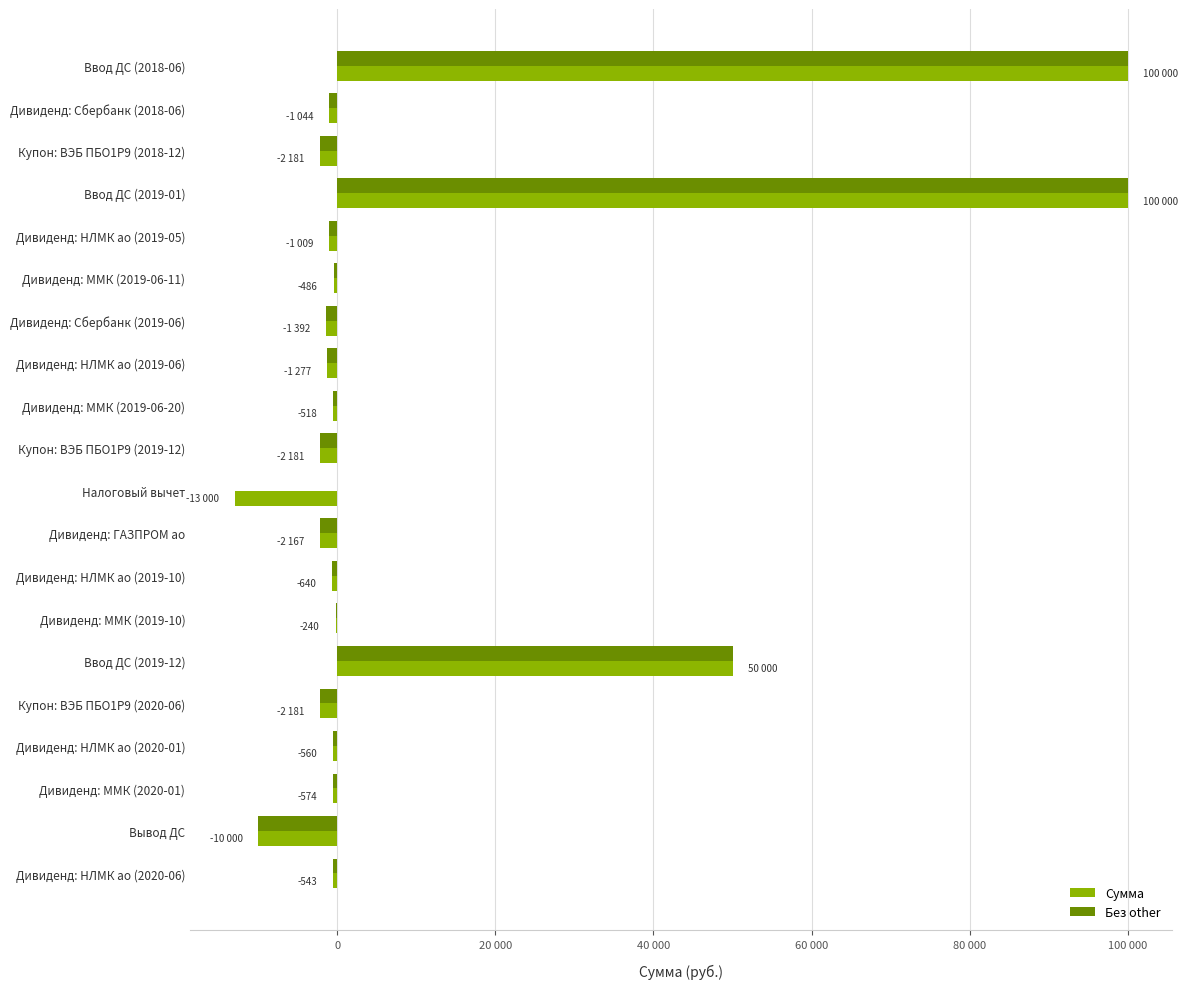

What are all the series names shown in the legend?

Сумма, Без other